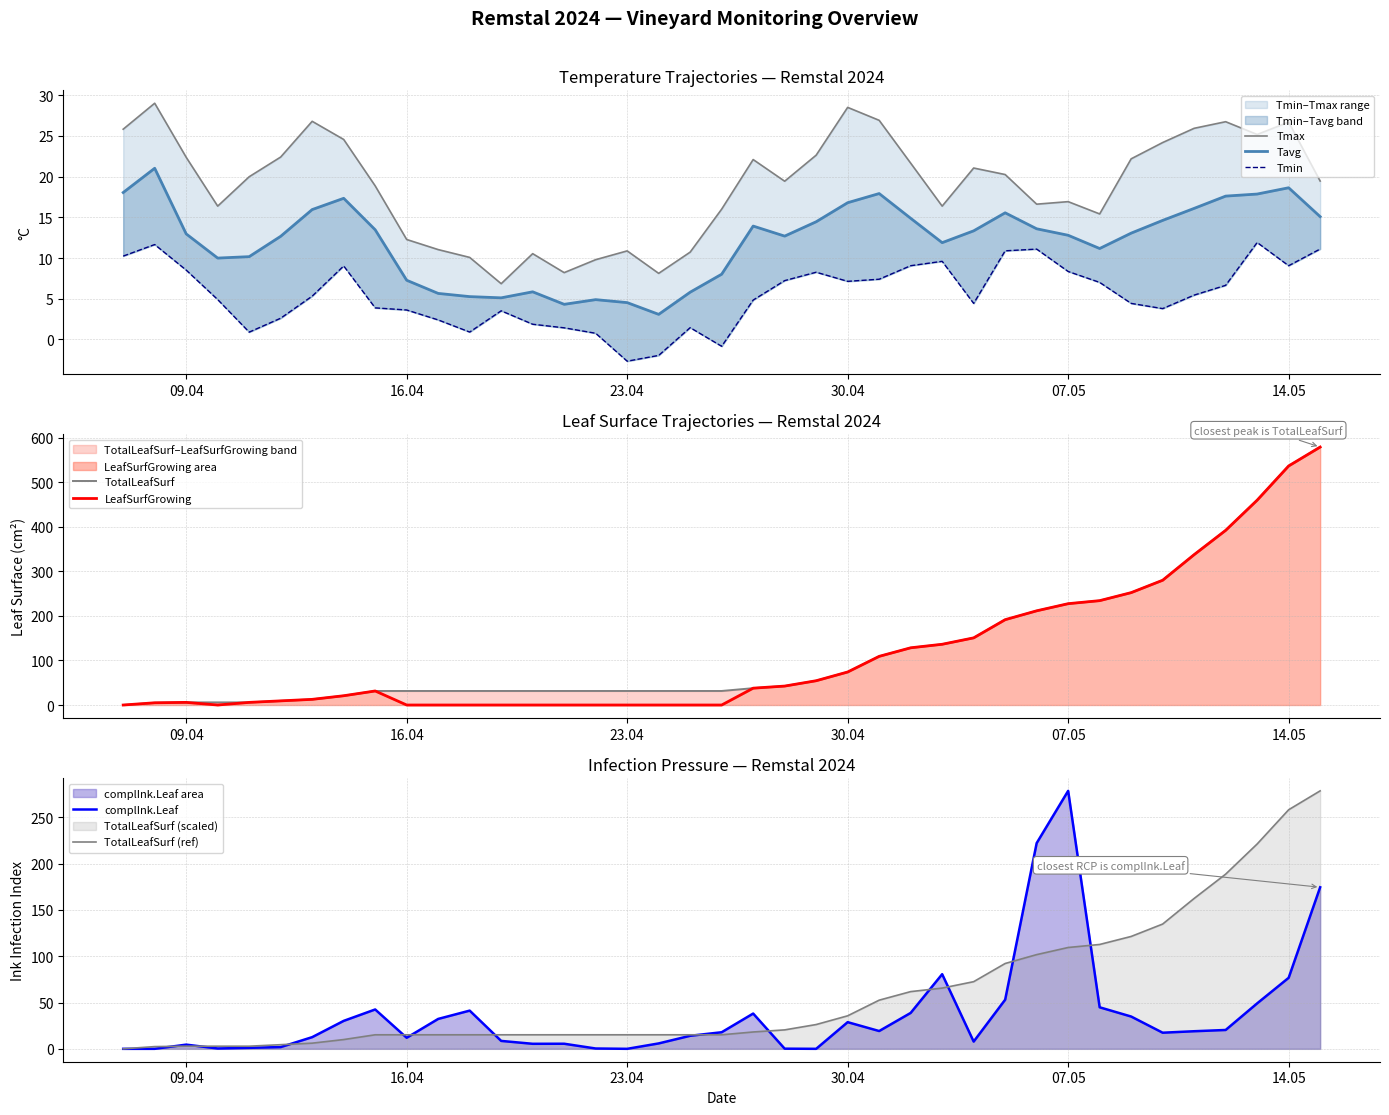

True or false: complInk.Leaf has a value of 123.1 at 14.05.

False